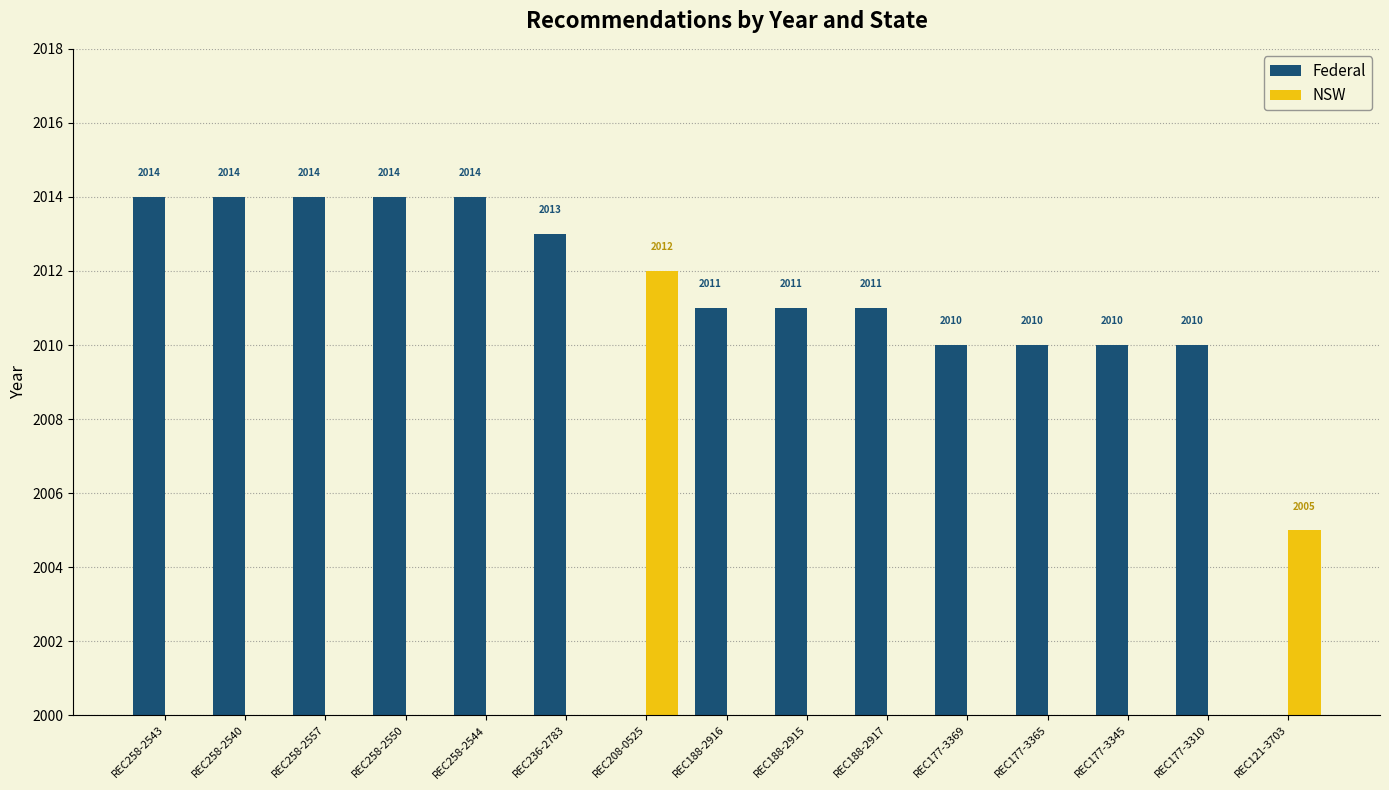

How many values in NSW are above zero?

2